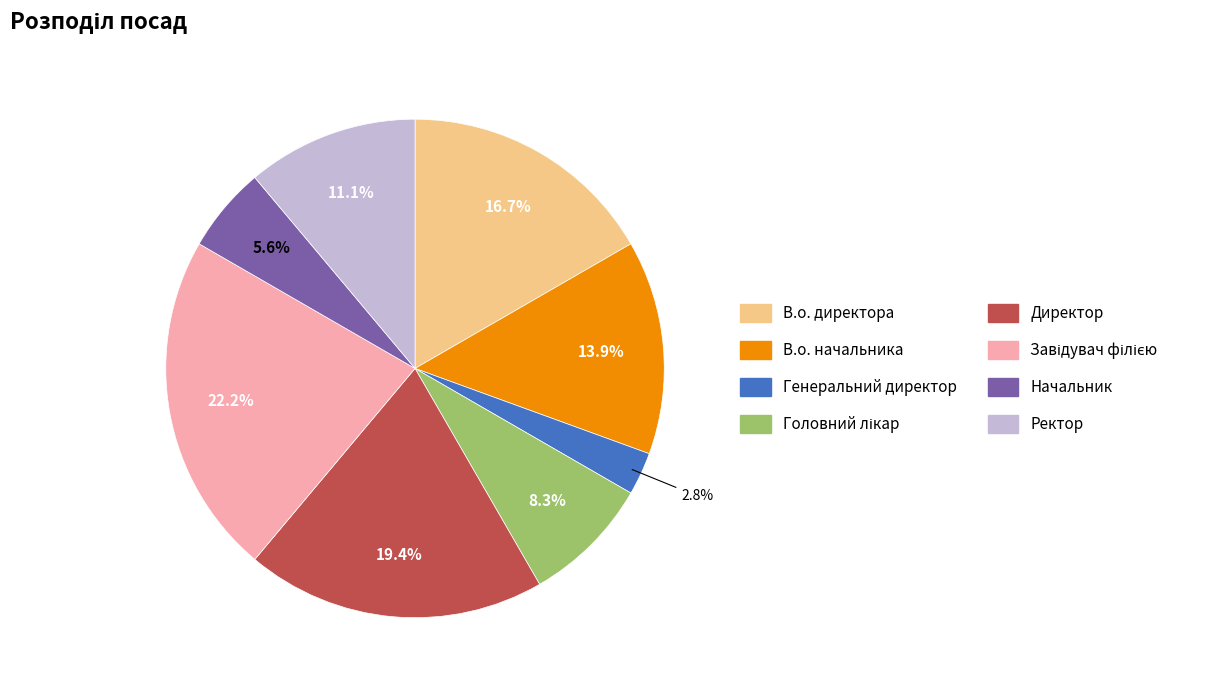

To the nearest percent, what is the difference between the largest and smallest slice percentages?

19%